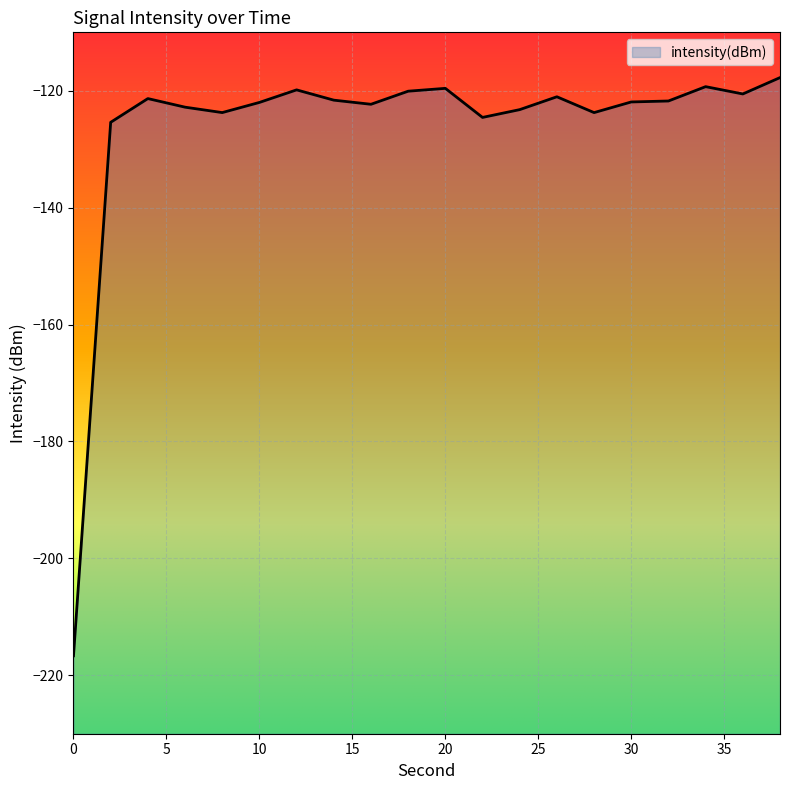

How many interior local valleys (lower than both neighbors) does the data have?

5